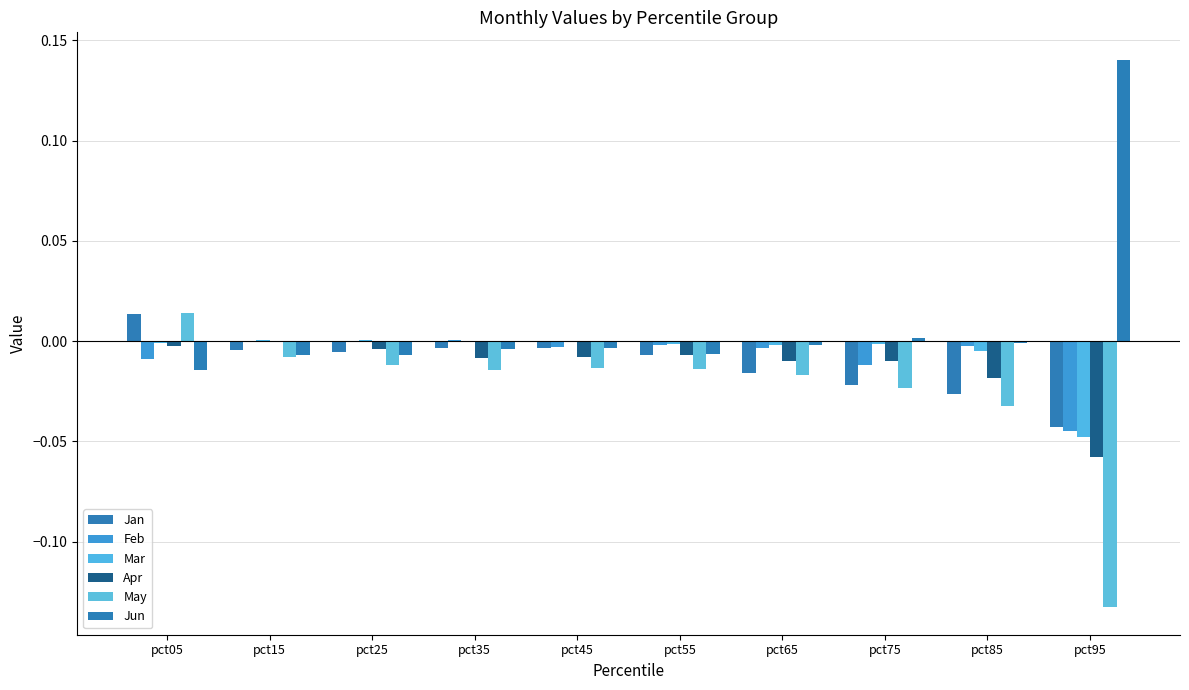

Is the value of Jan at pct85 greater than the value of Apr at pct45?

No